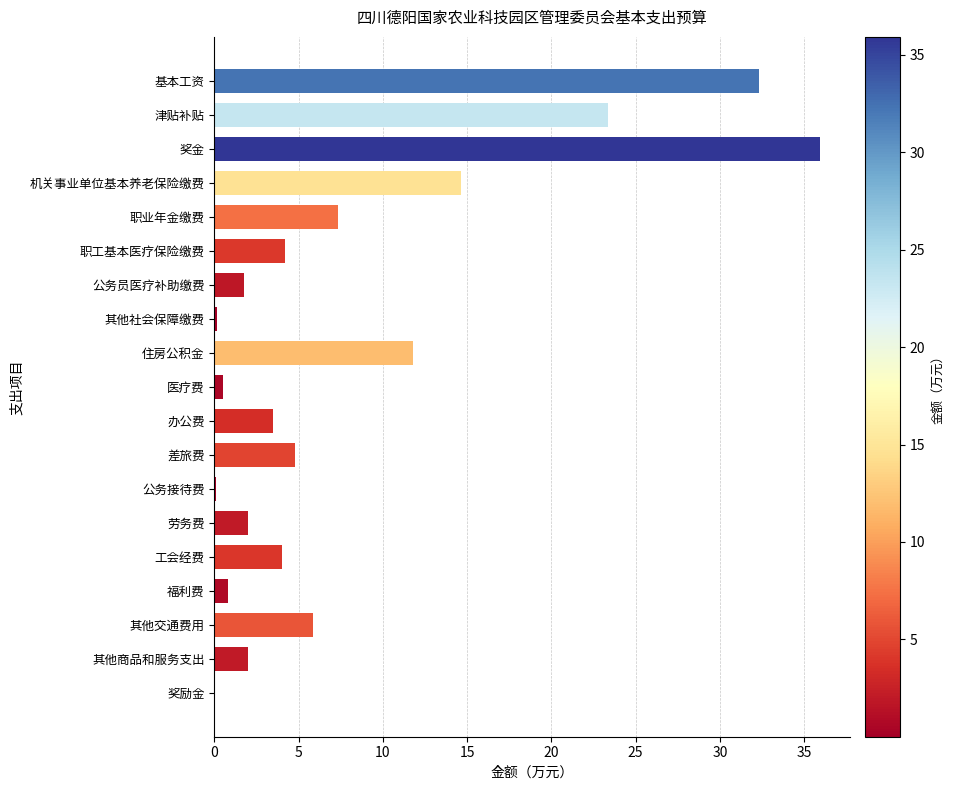

What is the sum of all values?

155.1